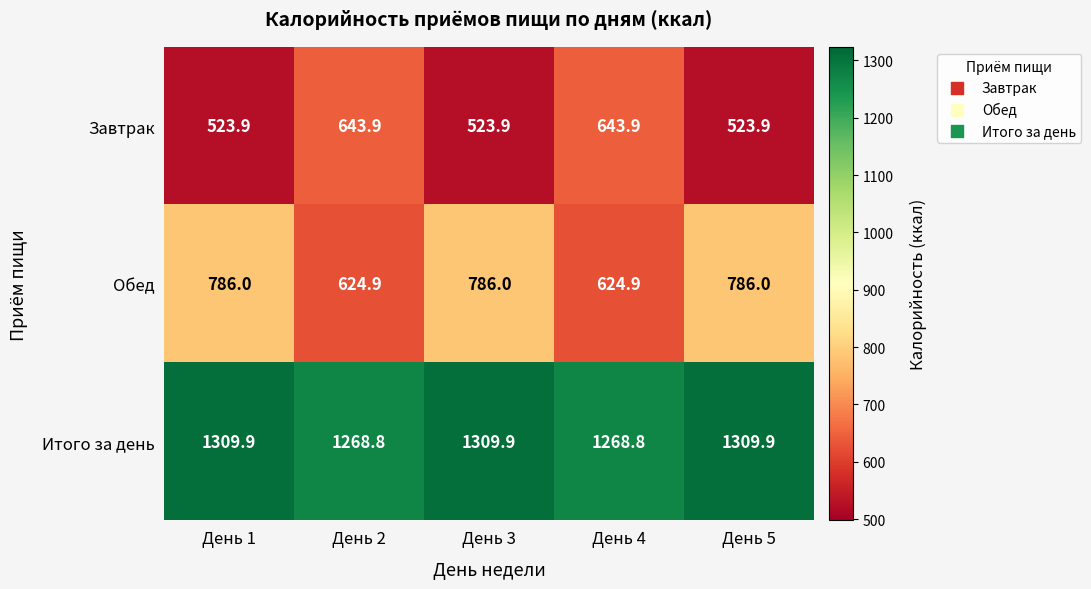

Reading right to left, list all the values displayed in this chart.

Завтрак: День 5=523.9	День 4=643.9	День 3=523.9	День 2=643.9	День 1=523.9
Обед: День 5=786.0	День 4=624.9	День 3=786.0	День 2=624.9	День 1=786.0
Итого за день: День 5=1309.9	День 4=1268.8	День 3=1309.9	День 2=1268.8	День 1=1309.9